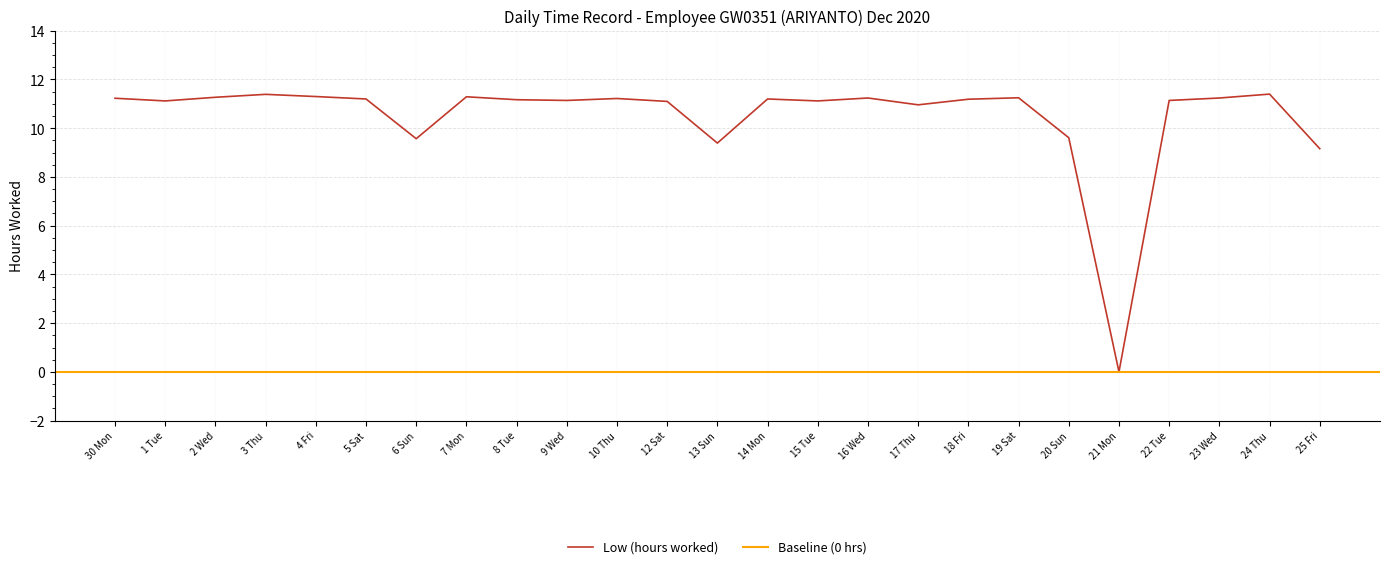

The value at 3 Thu is 11.4. True or false?

True